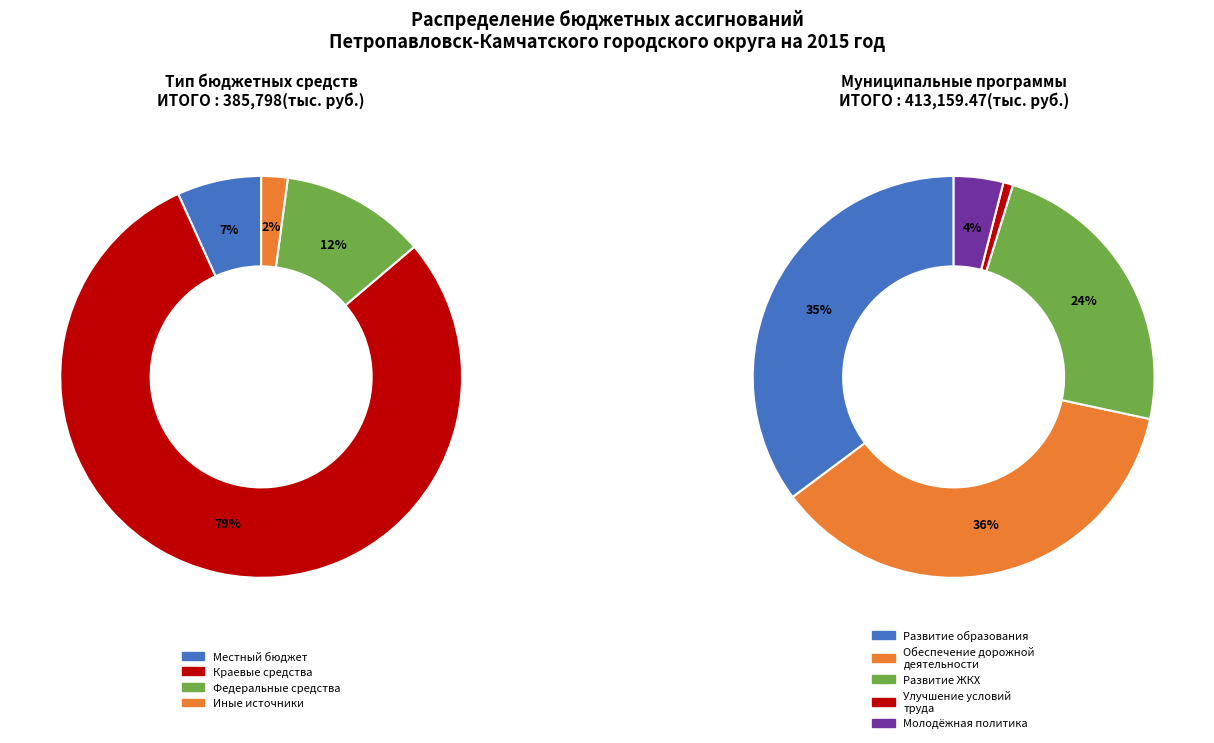

Which category has the biggest portion of the pie?

Краевые средства